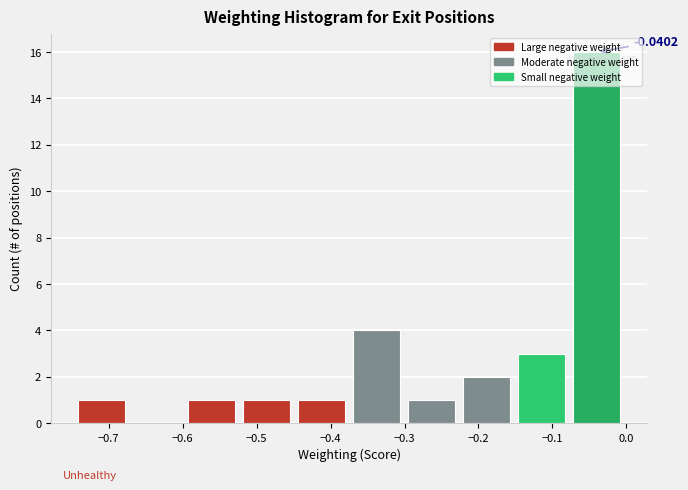

Over which range of the x-axis is the bar tallest?

-0.08 to 0.00